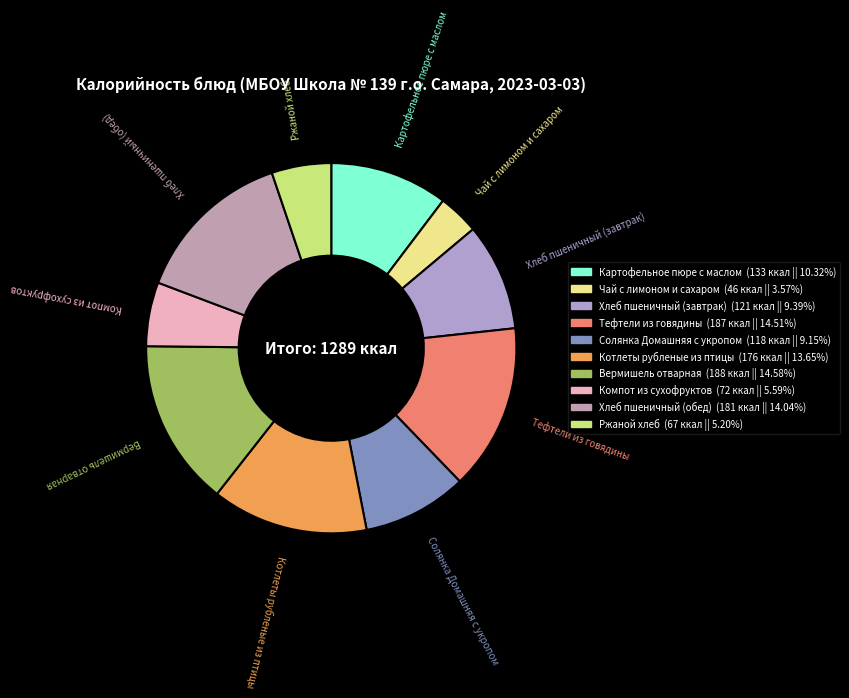

Is there a majority slice in this chart?

No